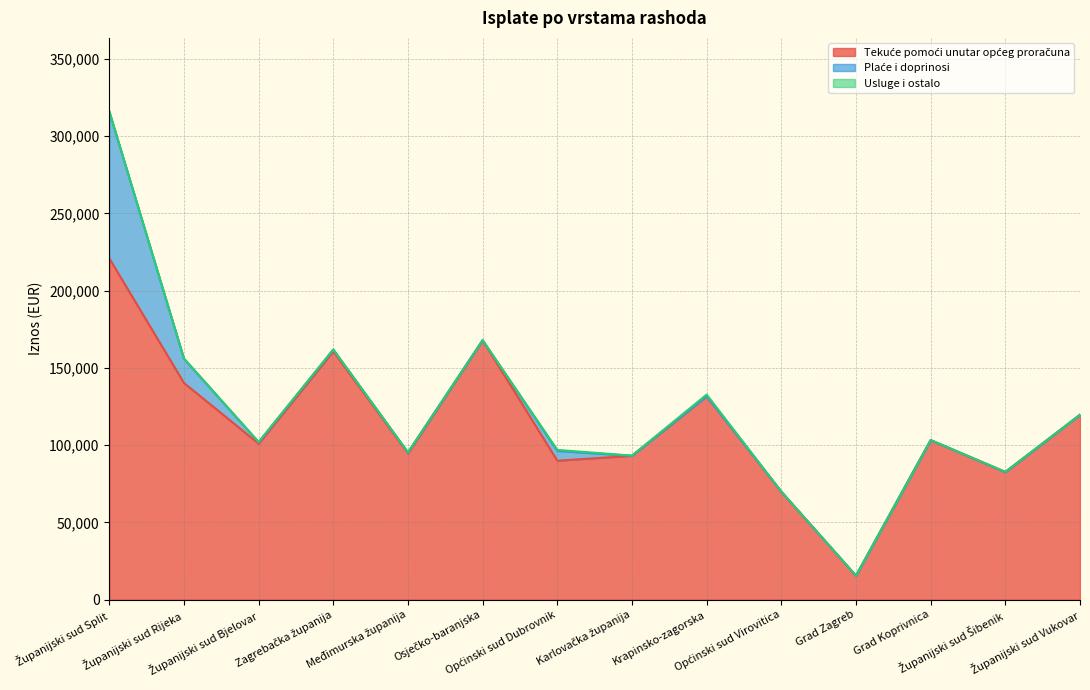

Where is the first local maximum for Usluge i ostalo?

Općinski sud Dubrovnik